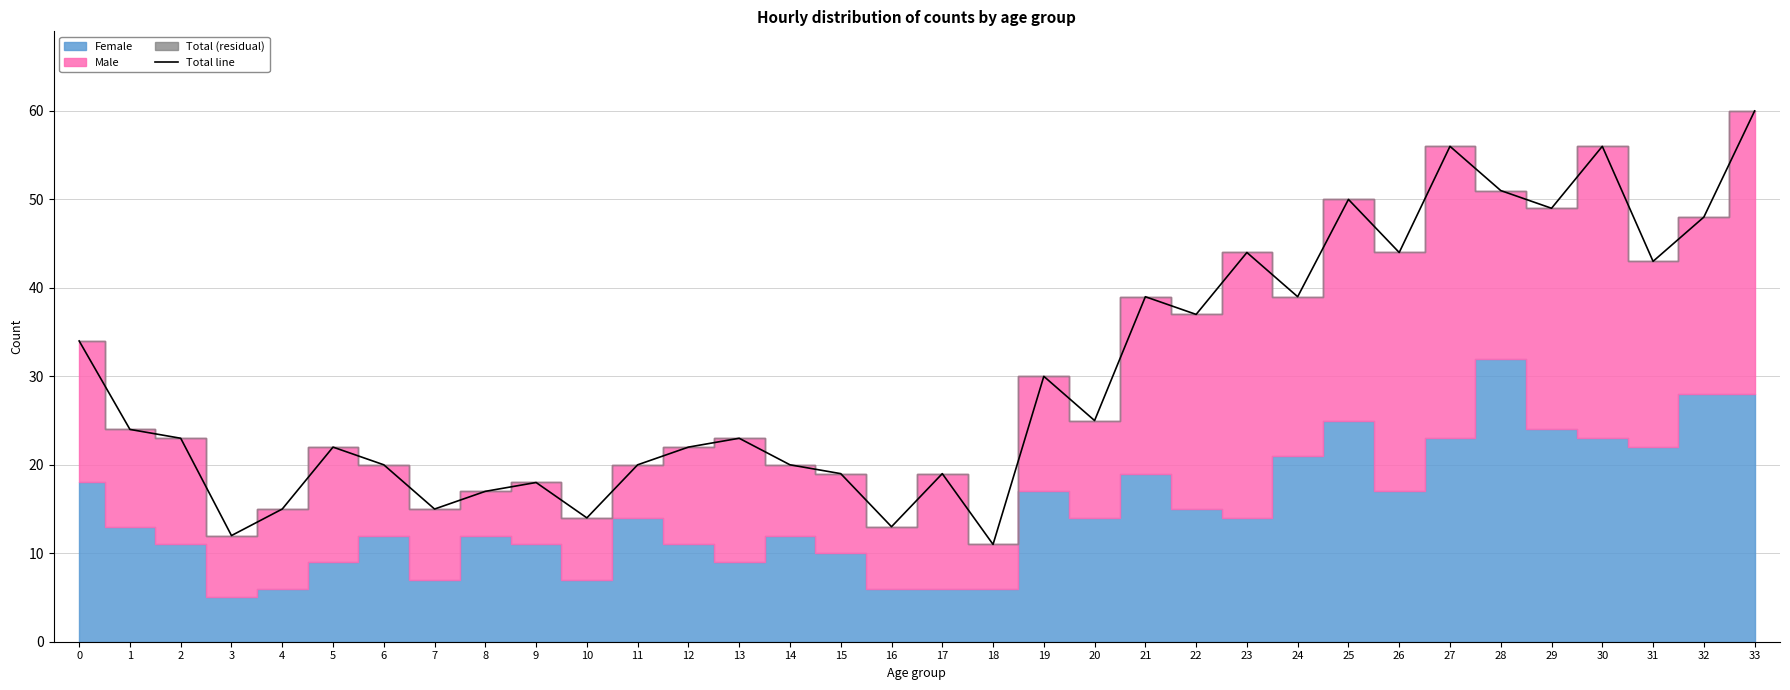

Reading left to right, what are all the values shown in this chart?

34	24	23	12	15	22	20	15	17	18	14	20	22	23	20	19	13	19	11	30	25	39	37	44	39	50	44	56	51	49	56	43	48	60